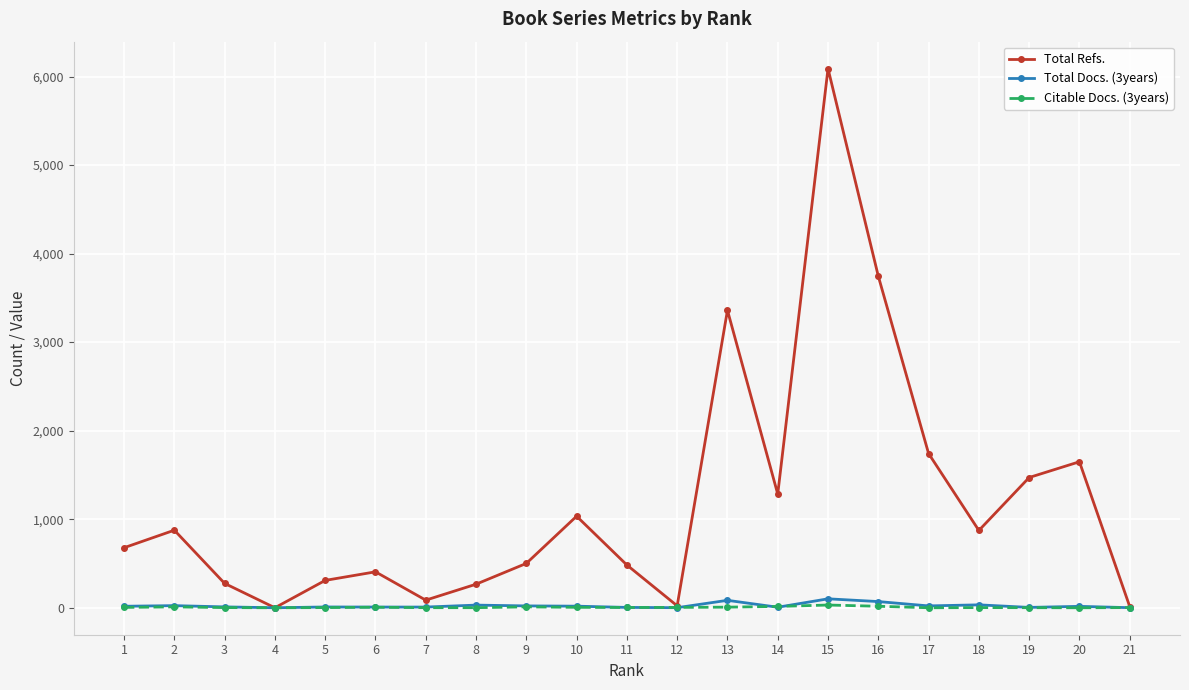

Where does the Total Docs. (3years) series first go above 16?

1